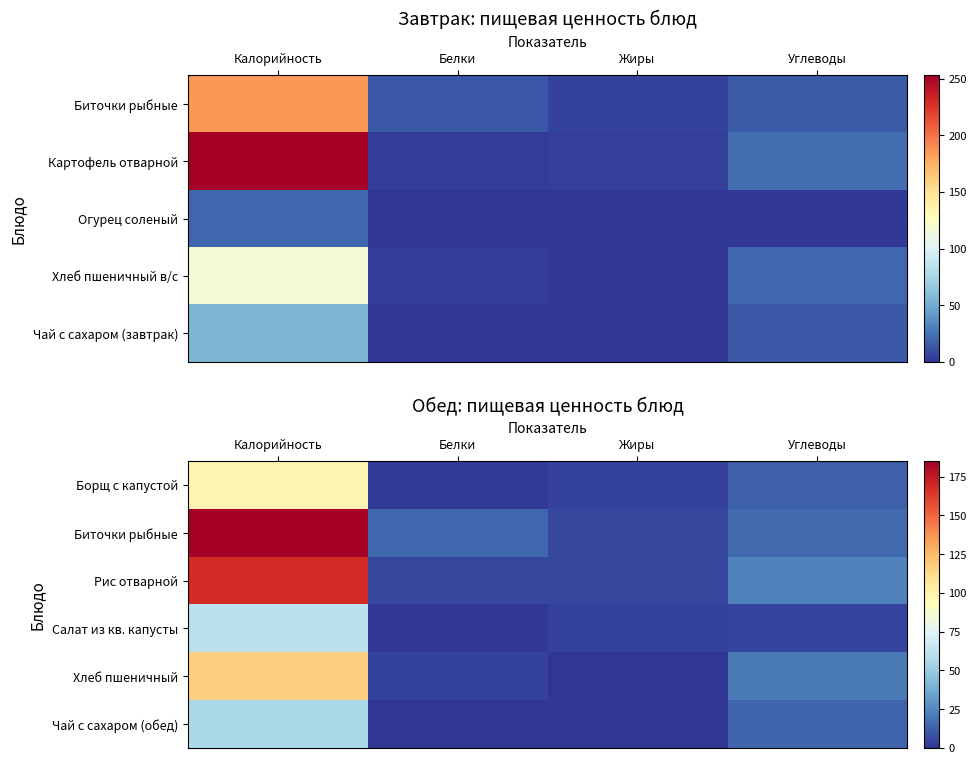

What is the total value across all series at Белки?

27.2